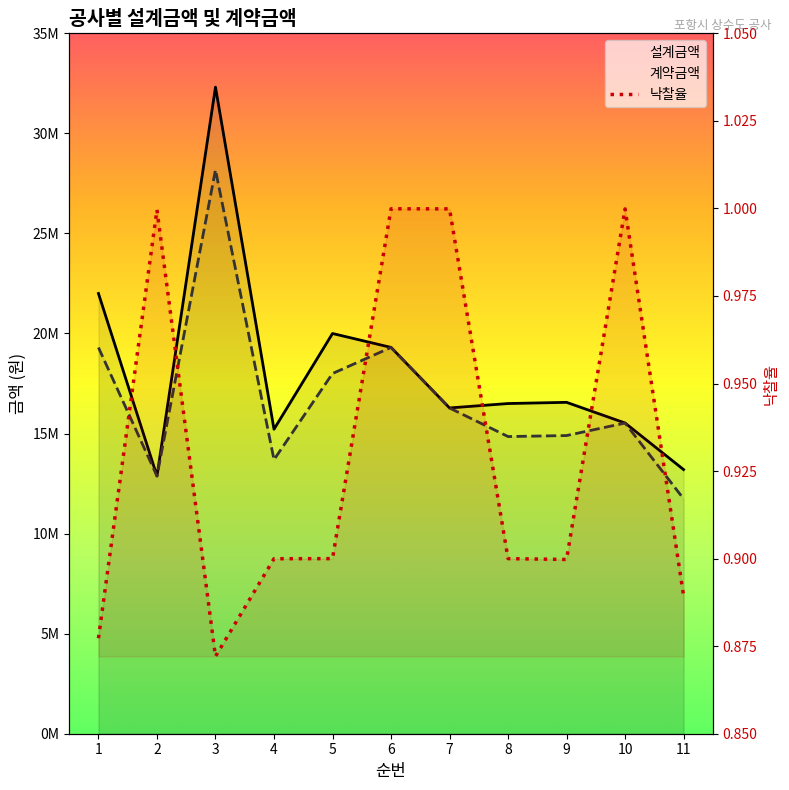

Is this an area chart (filled region under the line)?

No